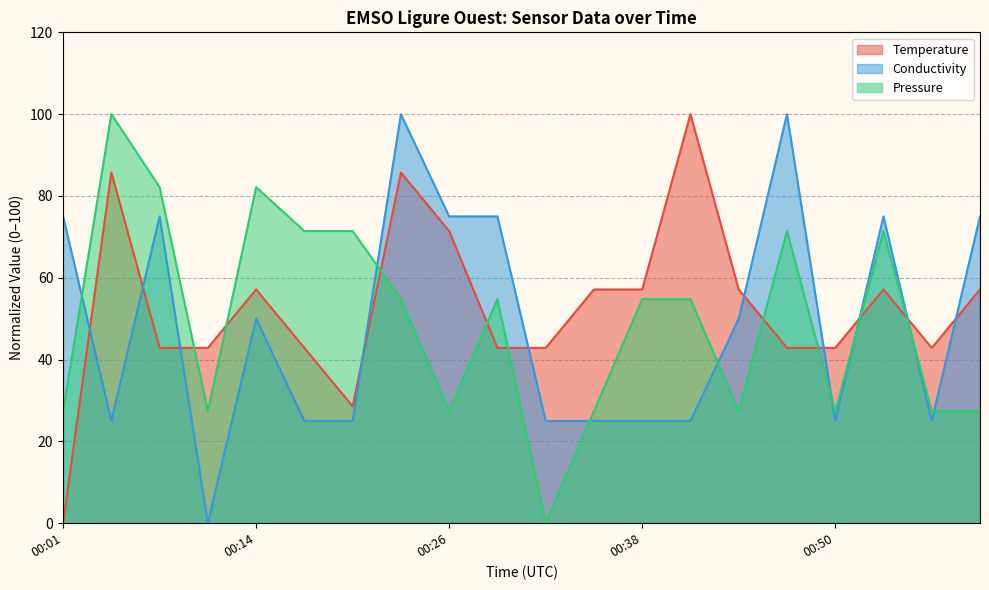

Which label corresponds to the smallest value in the chart?

00:01